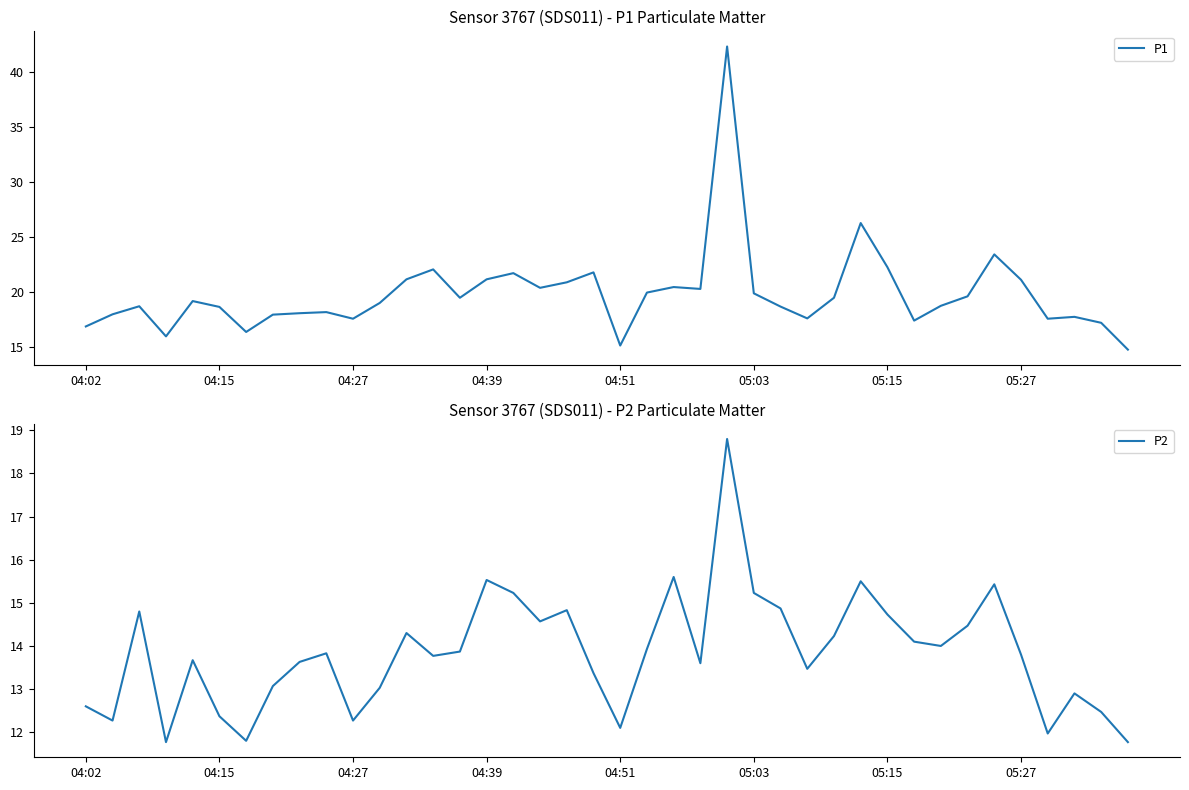

Reading left to right, transcribe all the data shown in this chart.

P1: 16.9	18.0	18.7	16.0	19.2	18.7	16.4	18.0	18.1	18.2	17.6	19.0	21.2	22.1	19.5	21.2	21.7	20.4	20.9	21.8	15.2	20.0	20.5	20.3	42.3	19.9	18.7	17.6	19.5	26.3	22.3	17.4	18.8	19.6	23.4	21.1	17.6	17.8	17.2	14.8
P2: 12.6	12.3	14.8	11.8	13.7	12.4	11.8	13.1	13.6	13.8	12.3	13.0	14.3	13.8	13.9	15.5	15.2	14.6	14.8	13.4	12.1	13.9	15.6	13.6	18.8	15.2	14.9	13.5	14.2	15.5	14.7	14.1	14.0	14.5	15.4	13.8	12.0	12.9	12.5	11.8